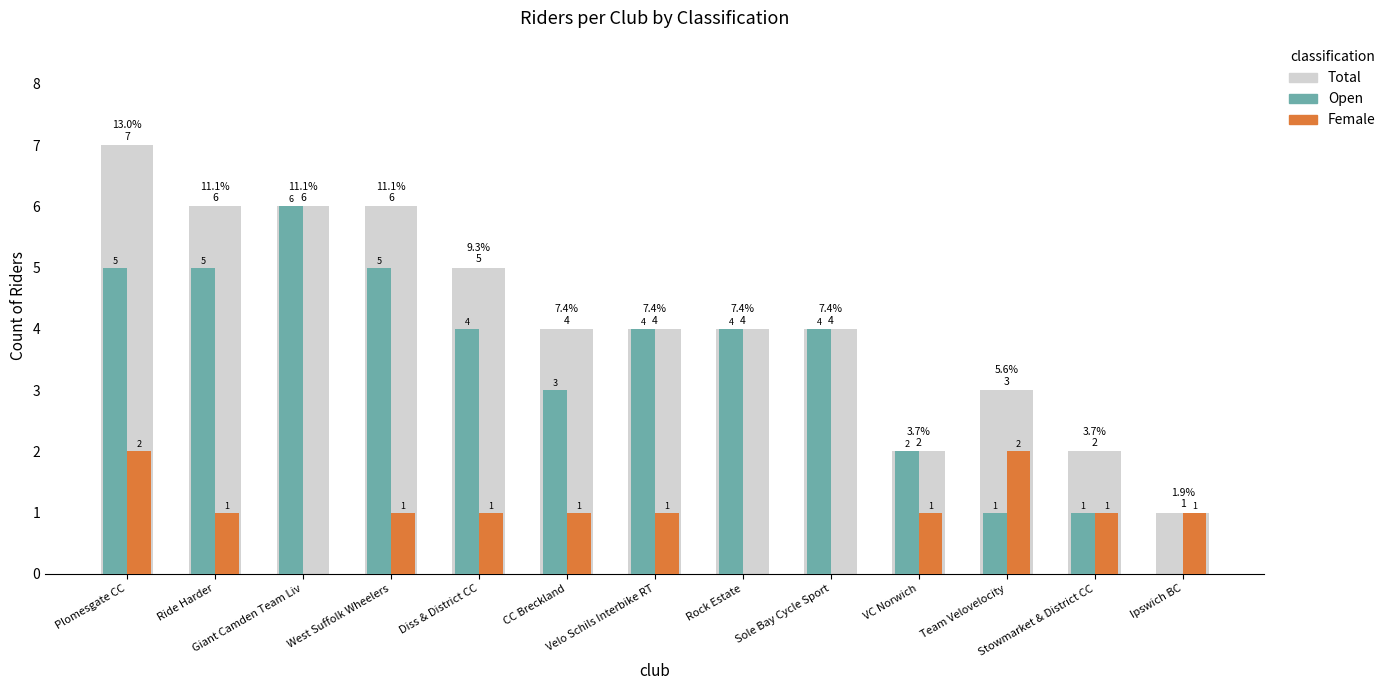

Reading right to left, what are all the values shown in this chart?

Total: 1	2	3	2	4	4	4	4	5	6	6	6	7
Open: 0	1	1	2	4	4	4	3	4	5	6	5	5
Female: 1	1	2	1	0	0	1	1	1	1	0	1	2